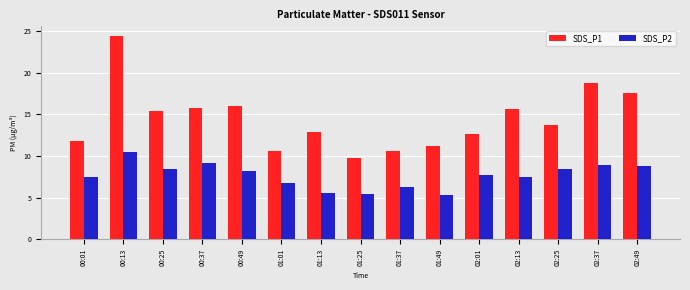

What is the difference between the maximum and second lowest values in the SDS_P1 series?

13.7